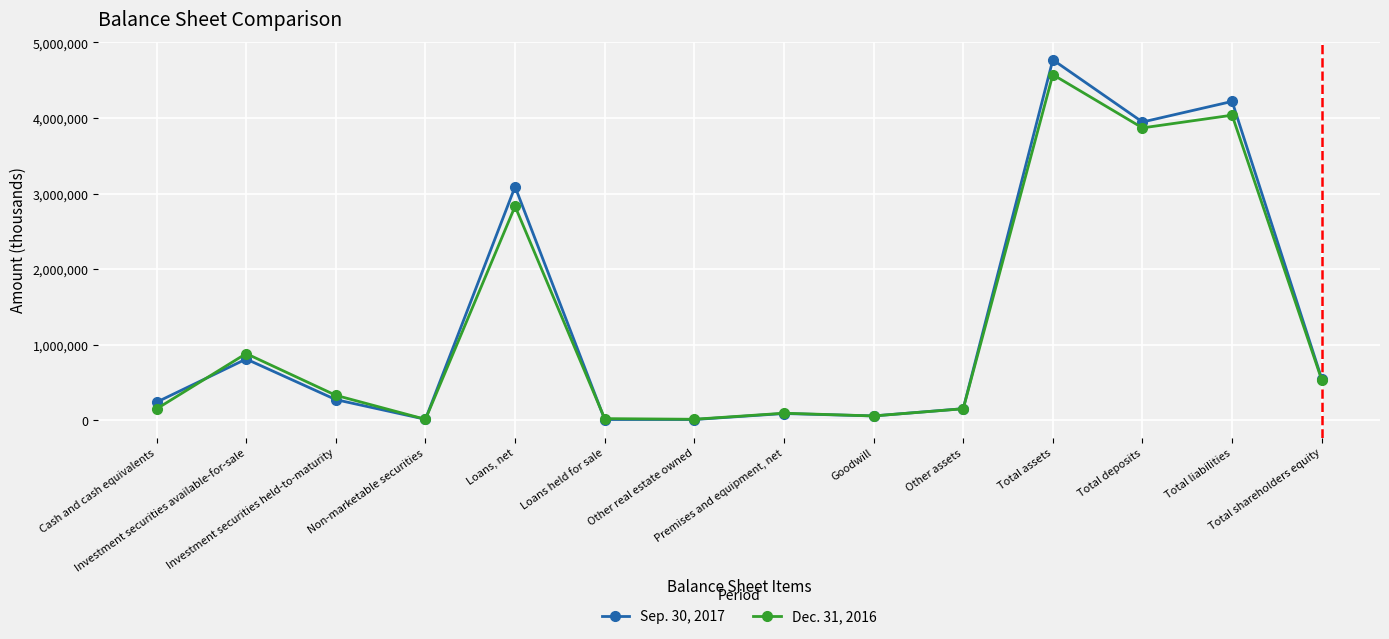

In Dec. 31, 2016, how many points are lower than both neighbors (excluding endpoints)?

4